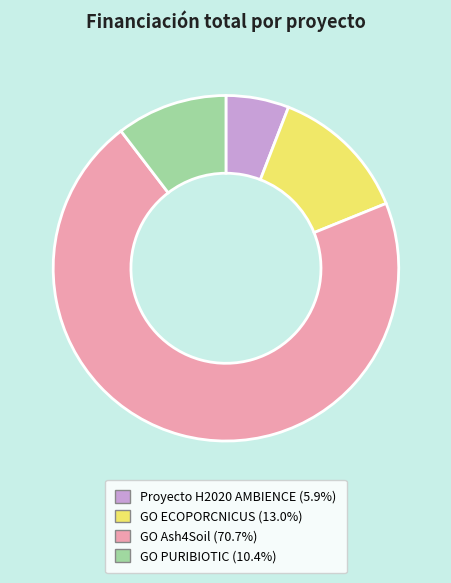

Rank the categories by value from highest to lowest.

GO Ash4Soil, GO ECOPORCNICUS, GO PURIBIOTIC, Proyecto H2020 AMBIENCE